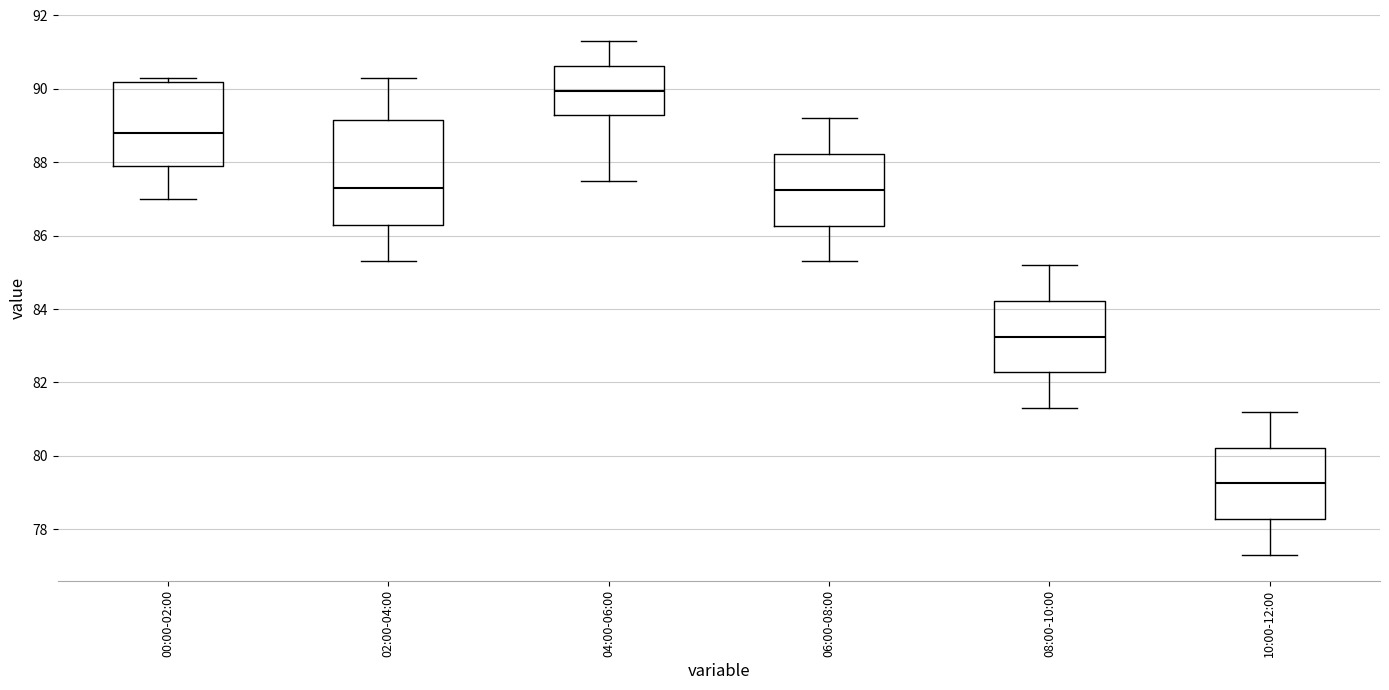

Reading left to right, transcribe this box plot: for each box, give where its median line is, the range the box spans, and where its two whiskers end, as read against the y-axis. The values are not printed on the chart, so give them approximately, as read against the axis.

00:00-02:00: median 88.8, box 88.0 to 90.2, whiskers 87.0 to 90.4
02:00-04:00: median 87.4, box 86.4 to 89.2, whiskers 85.4 to 90.4
04:00-06:00: median 90.0, box 89.4 to 90.6, whiskers 87.6 to 91.4
06:00-08:00: median 87.2, box 86.2 to 88.2, whiskers 85.4 to 89.2
08:00-10:00: median 83.2, box 82.2 to 84.2, whiskers 81.4 to 85.2
10:00-12:00: median 79.2, box 78.2 to 80.2, whiskers 77.4 to 81.2